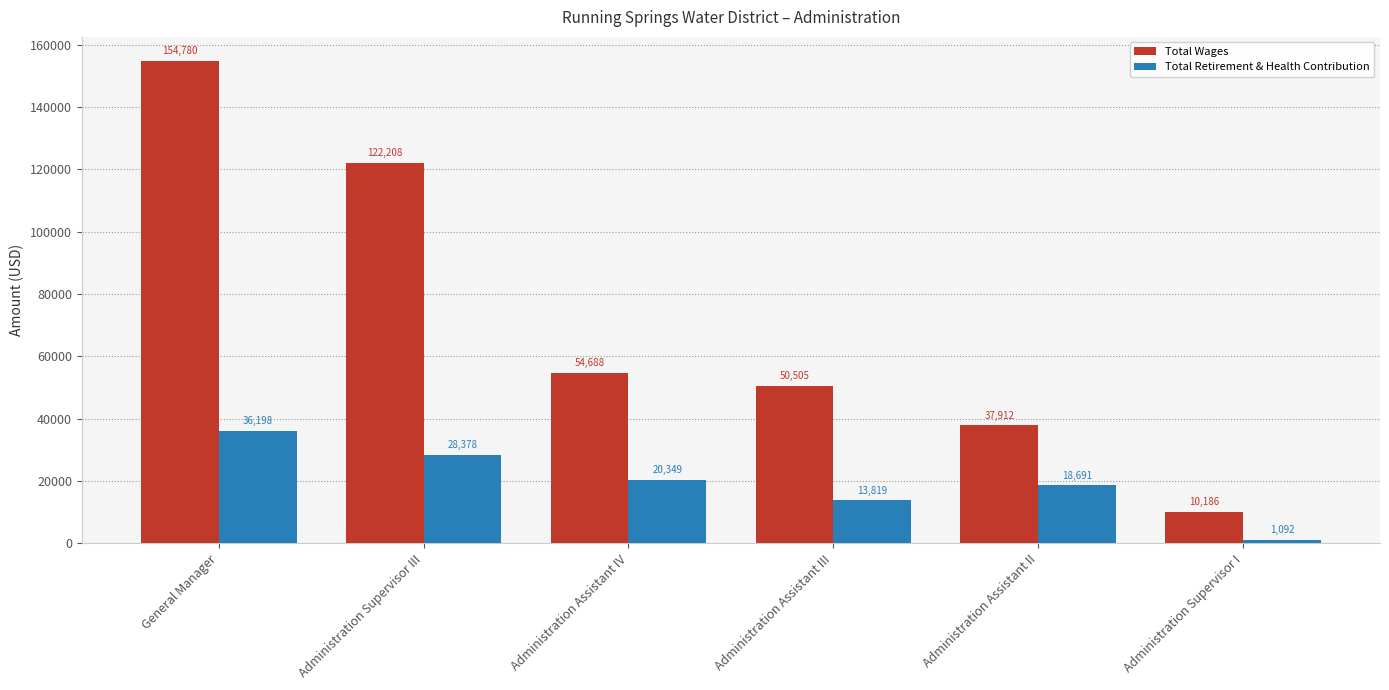

Rank the series at Administration Assistant IV from lowest to highest value.

Total Retirement & Health Contribution, Total Wages